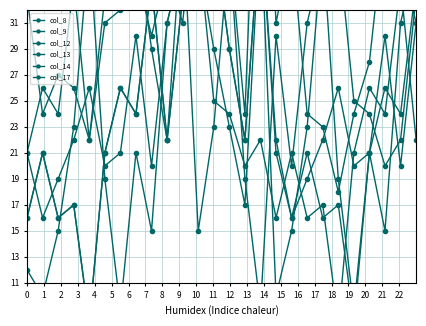

What is the total value across all series at 18?

134